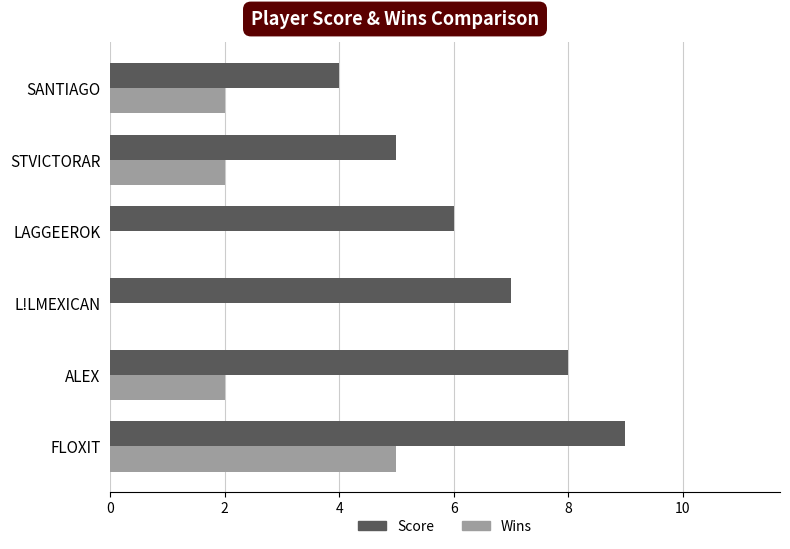

What is the sum of all Wins values?

11